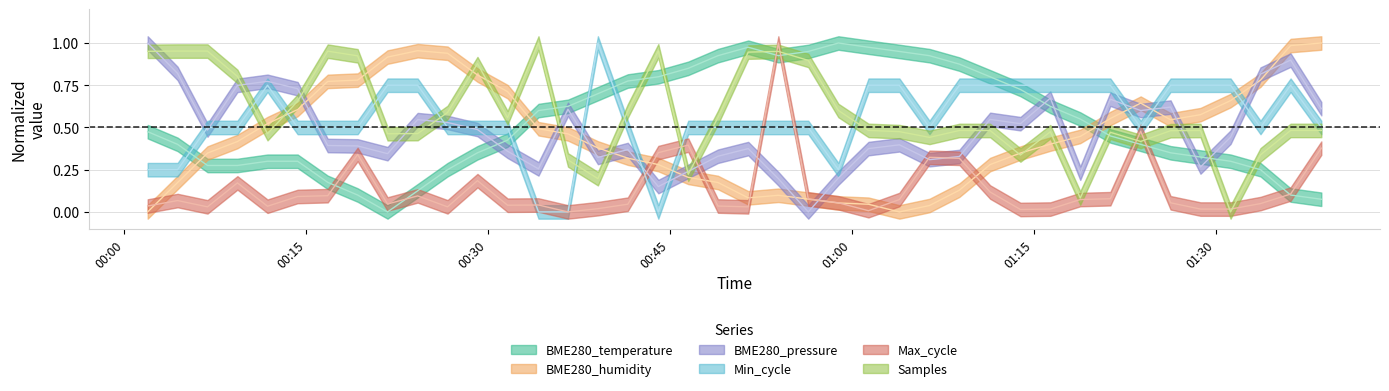

True or false: BME280_temperature and Max_cycle cross at least once.

True